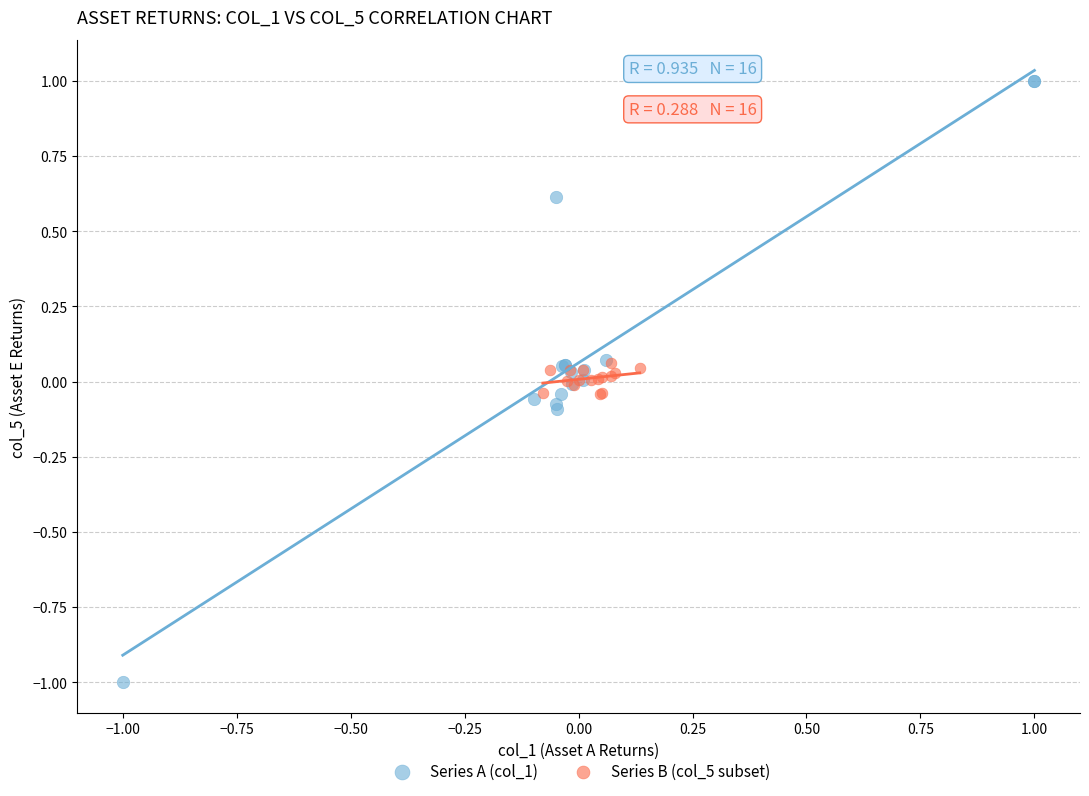

What are all the series names shown in the legend?

Series A (col_1), Series B (col_5 subset)